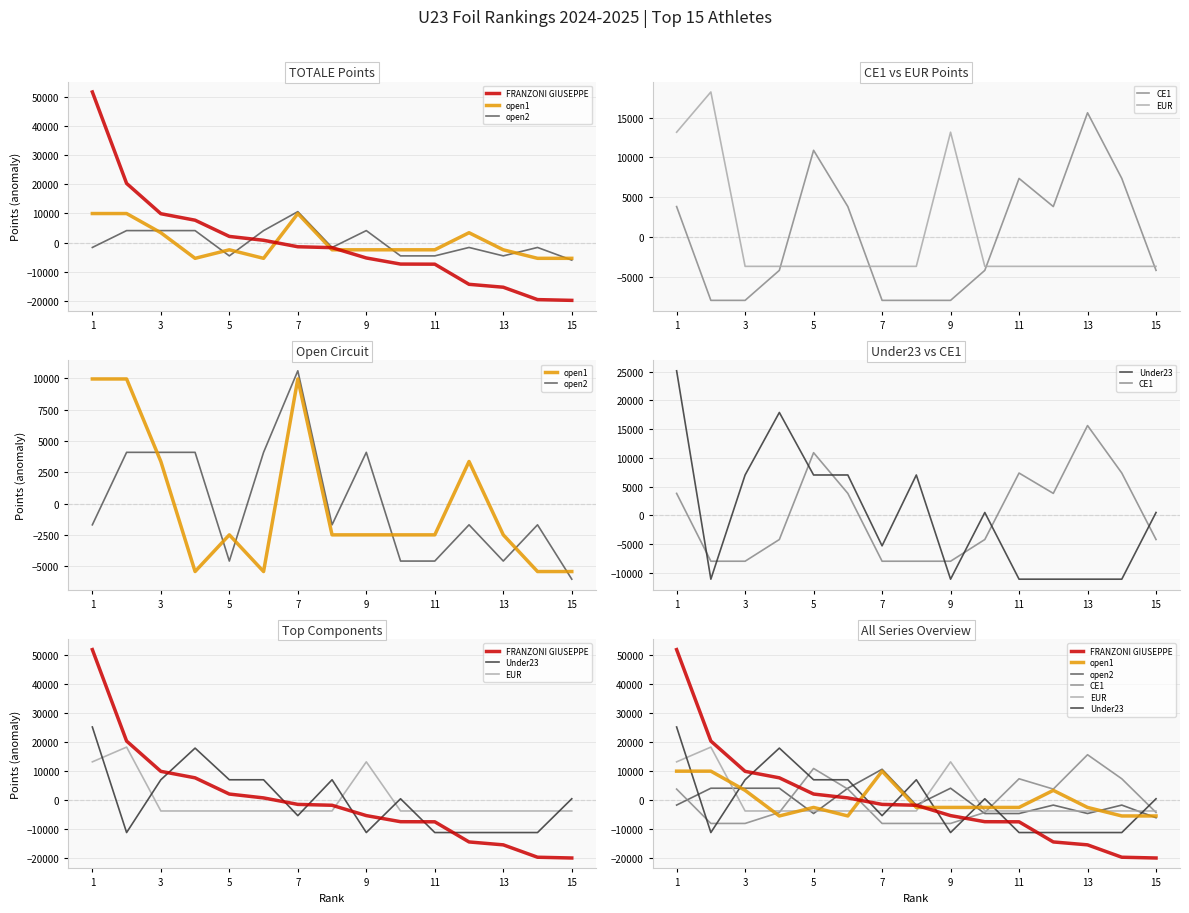

Reading right to left, transcribe all the data shown in this chart.

FRANZONI GIUSEPPE: -19860.5	-19597.8	-15346.6	-14346.6	-7430.6	-7394.6	-5298.0	-1750.4	-1448.6	777.6	2102.4	7672.6	9900.8	20306.7	51713.4
open1: -5421.2	-5421.2	-2490.8	3370.0	-2490.8	-2490.8	-2490.8	-2490.8	9963.4	-5421.2	-2490.8	-5421.2	3370.0	9963.4	9963.4
open2: -6031.6	-1688.9	-4584.0	-1688.9	-4584.1	-4584.1	4101.5	-1688.9	10615.7	4101.5	-4584.1	4101.5	4101.5	4101.5	-1688.9
CE1: -4216.5	7347.5	15607.5	3807.5	7347.5	-4216.5	-7992.5	-7992.5	-7992.5	3807.5	10887.5	-4216.5	-7992.5	-7992.5	3807.5
EUR: -3712.5	-3712.5	-3712.5	-3712.5	-3712.5	-3712.5	13162.5	-3712.5	-3712.5	-3712.5	-3712.5	-3712.5	-3712.5	18225.0	13162.5
Under23: 483.3	-11116.7	-11116.7	-11116.7	-11116.7	483.3	-11116.7	7008.3	-5316.7	7008.3	7008.3	17883.3	7008.3	-11116.7	25133.3